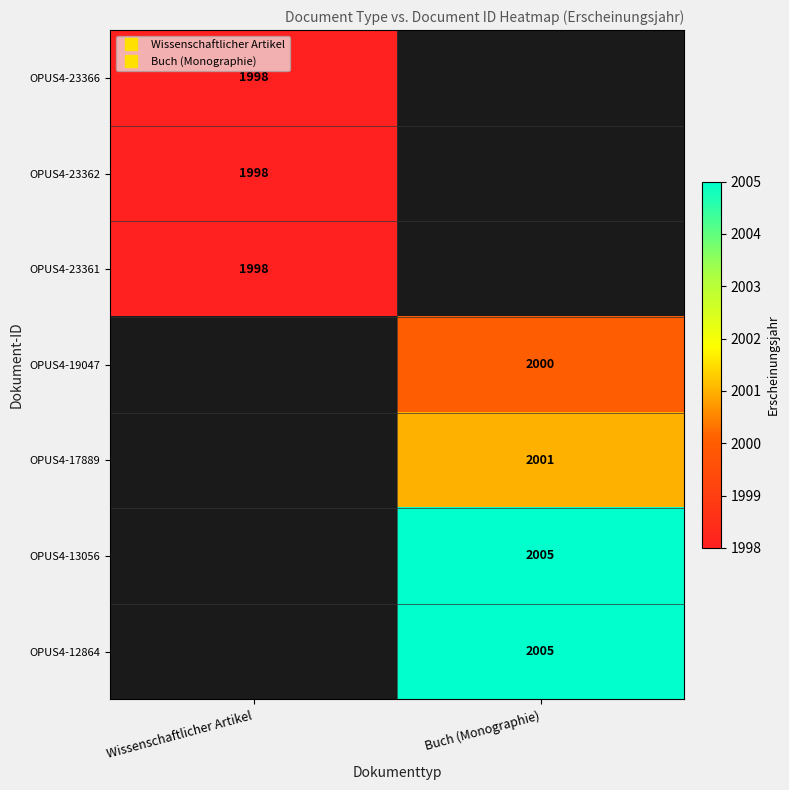

Count the number of data series in this chart.

7